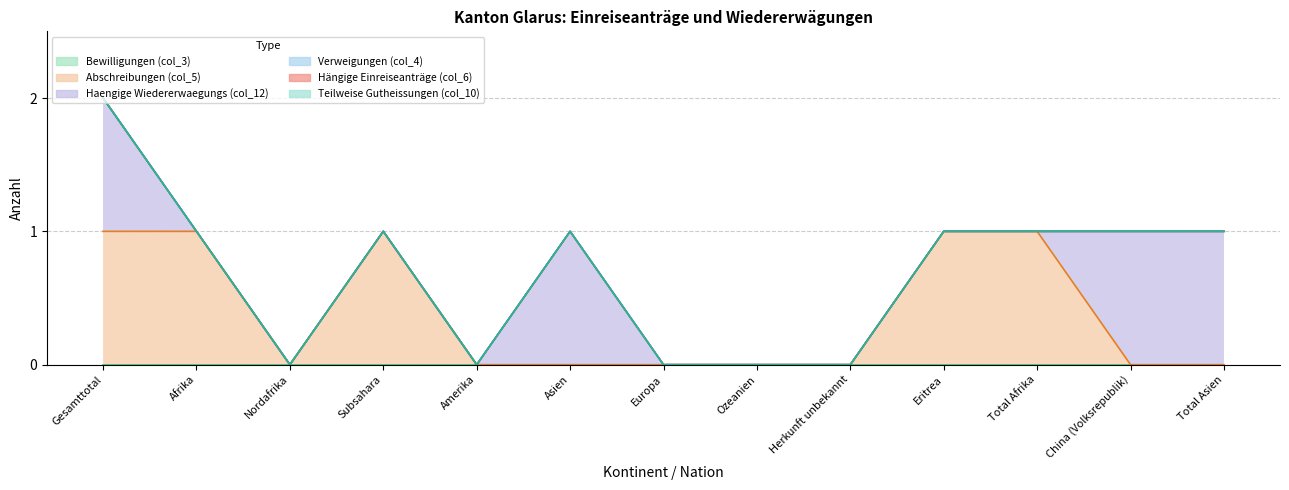

Which category has the lowest value in the Hängige Einreiseanträge (col_6) series?

Gesamttotal